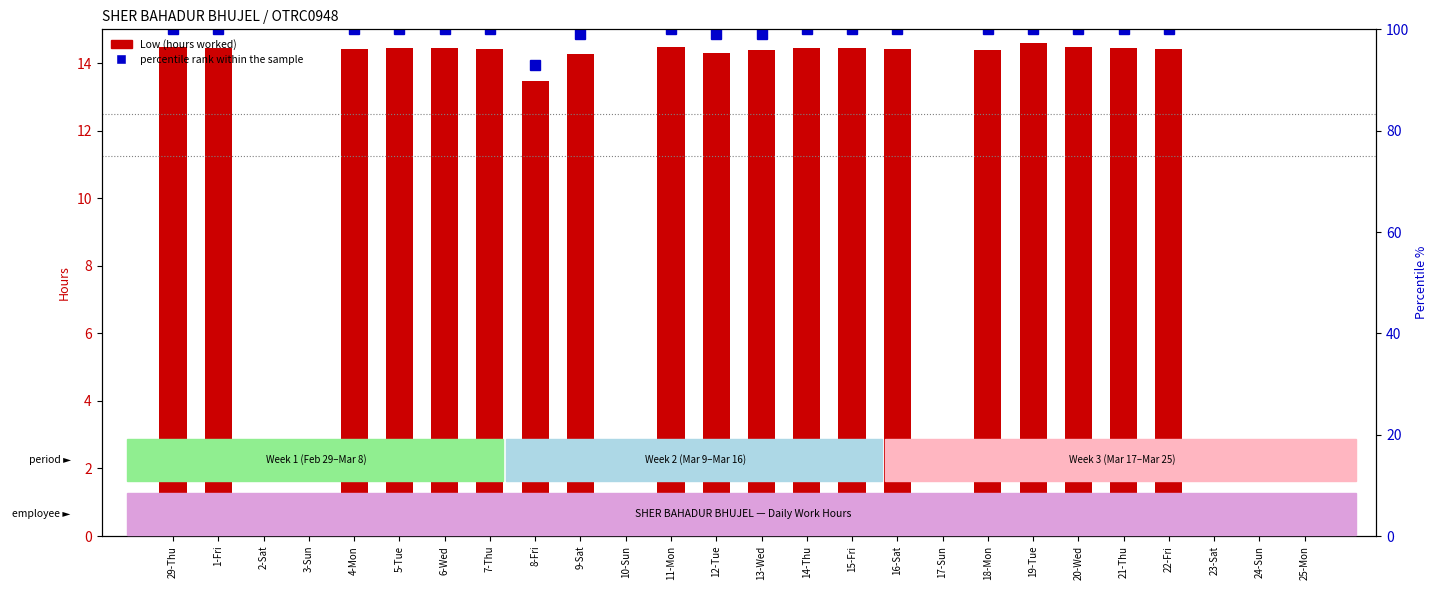

Rank the categories by percentile rank within the sample value from lowest to highest.

2-Sat, 3-Sun, 10-Sun, 17-Sun, 23-Sat, 24-Sun, 25-Mon, 8-Fri, 9-Sat, 12-Tue, 13-Wed, 29-Thu, 1-Fri, 4-Mon, 5-Tue, 6-Wed, 7-Thu, 11-Mon, 14-Thu, 15-Fri, 16-Sat, 18-Mon, 19-Tue, 20-Wed, 21-Thu, 22-Fri